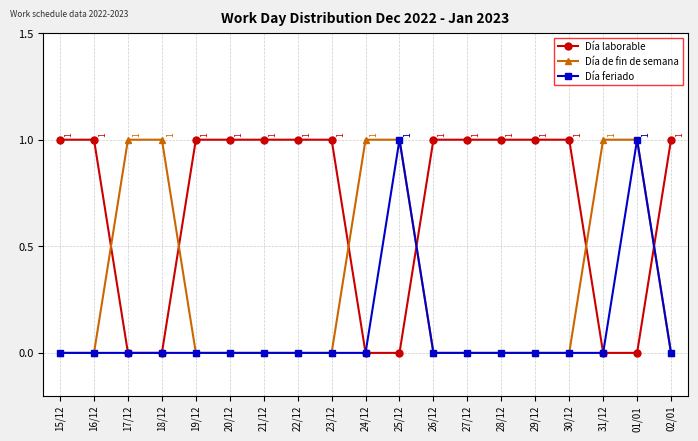

At how many categories does at least one series exceed 0?

19